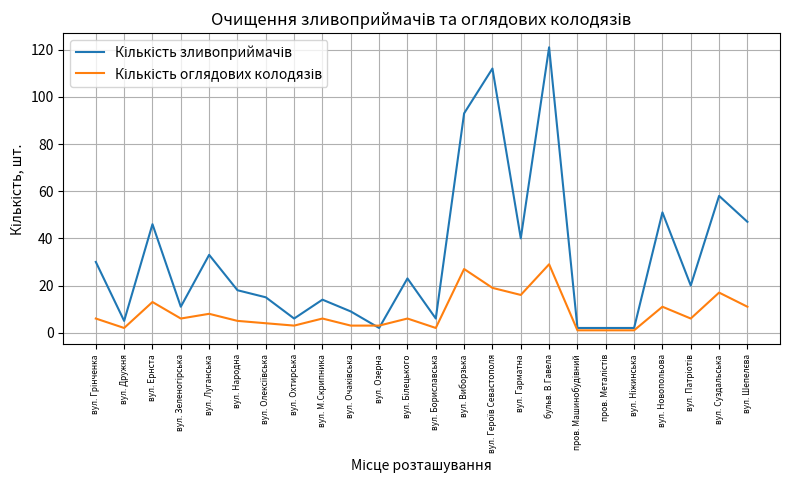

At which category is the sum across all series the highest?

бульв. В.Гавела